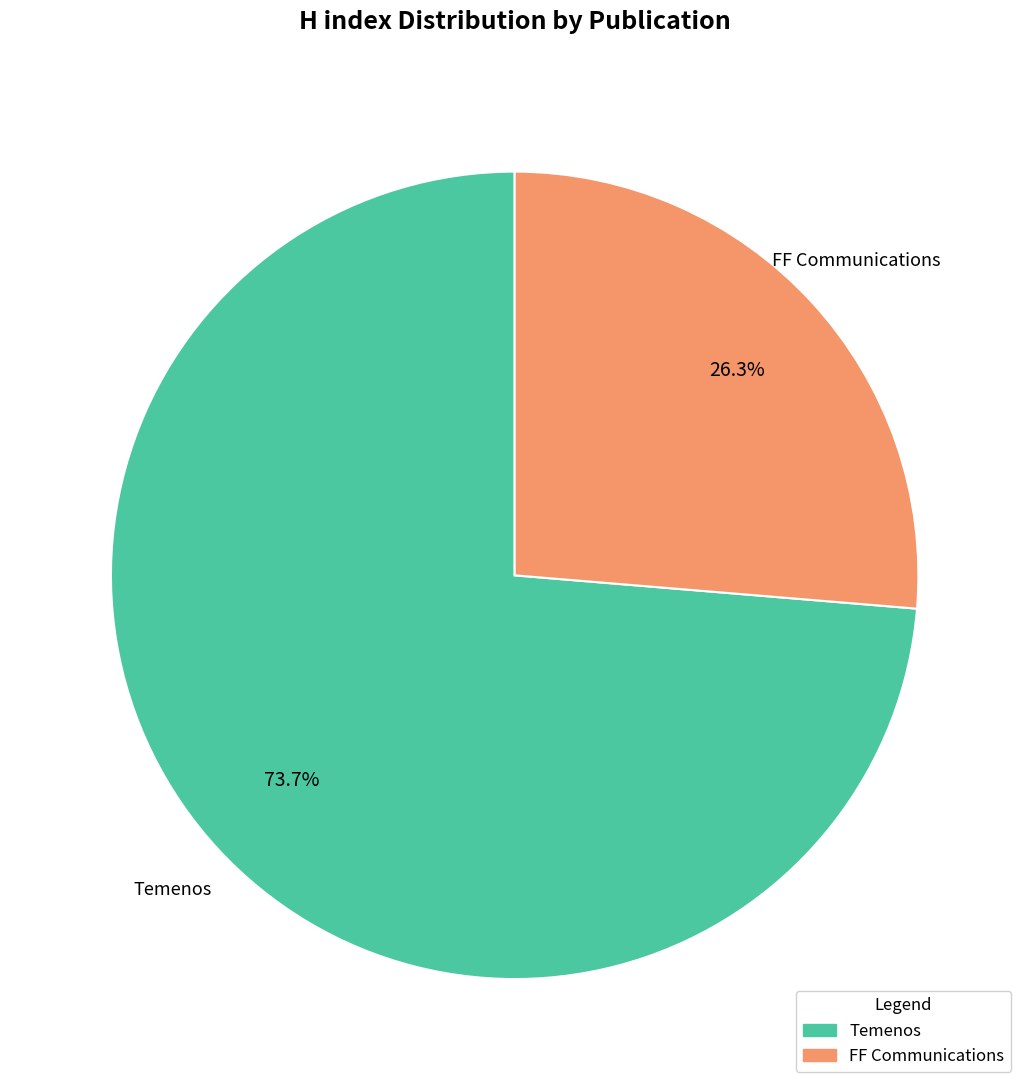

What portion of the pie excludes FF Communications?

73.7%